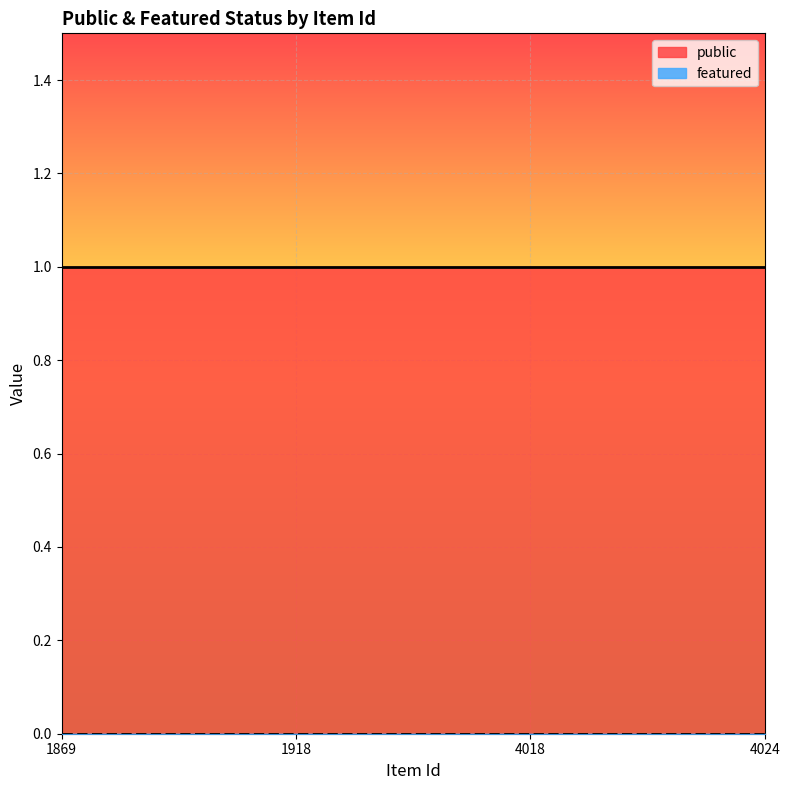

Reading left to right, transcribe all the data shown in this chart.

public: 1	1	1	1
featured: 0	0	0	0